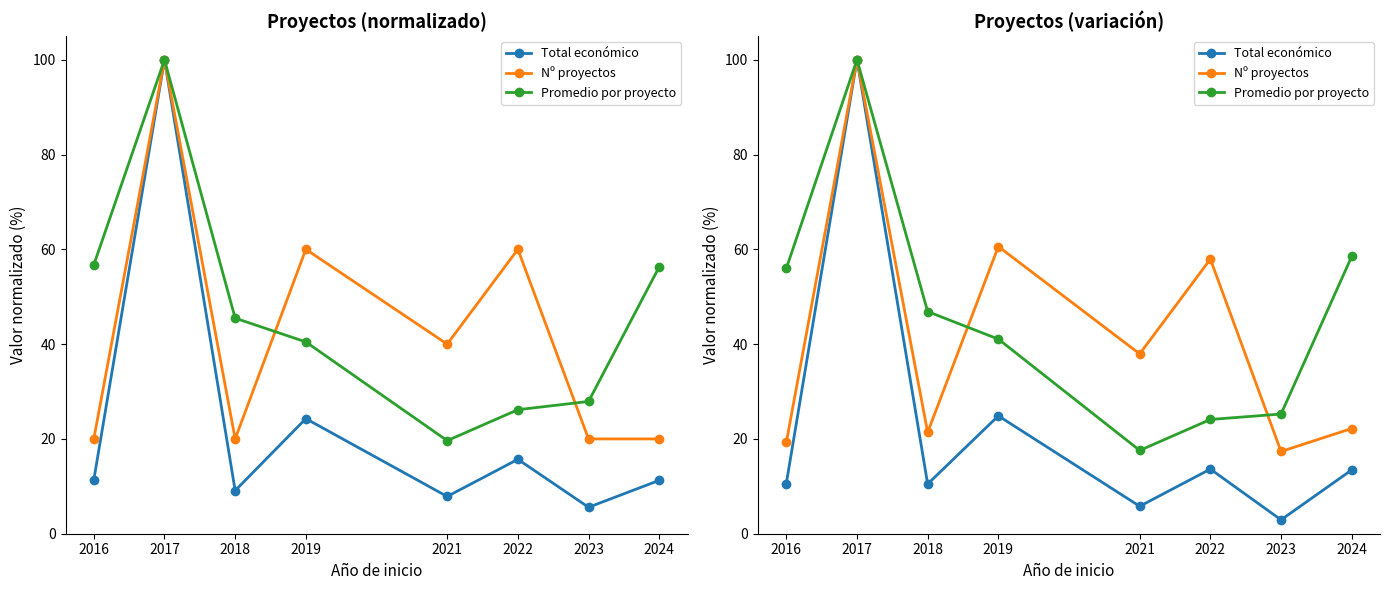

At which category does Promedio por proyecto reach its first local valley?

2021